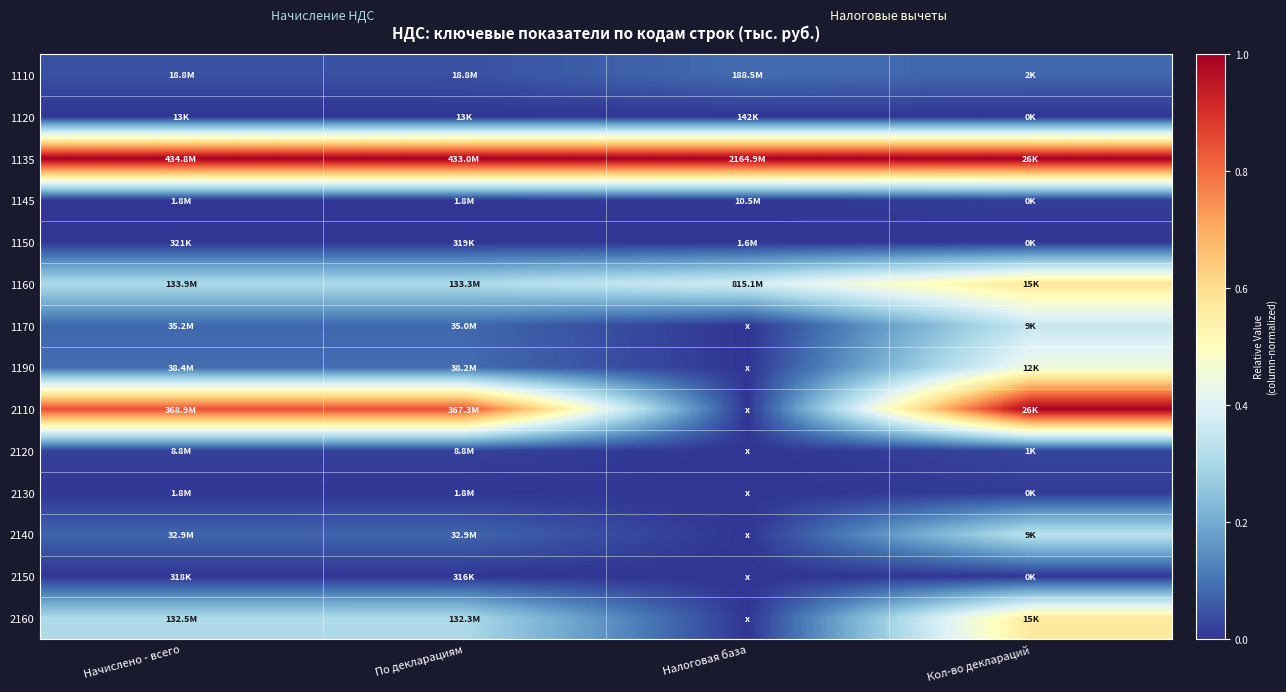

Reading left to right, what are all the values shown in this chart?

1110: Начислено - всего=0.0	По декларациям=0.0	Налоговая база=0.1	Кол-во деклараций=0.1
1120: Начислено - всего=0.0	По декларациям=0.0	Налоговая база=0.0	Кол-во деклараций=0.0
1135: Начислено - всего=1.0	По декларациям=1.0	Налоговая база=1.0	Кол-во деклараций=1.0
1145: Начислено - всего=0.0	По декларациям=0.0	Налоговая база=0.0	Кол-во деклараций=0.0
1150: Начислено - всего=0.0	По декларациям=0.0	Налоговая база=0.0	Кол-во деклараций=0.0
1160: Начислено - всего=0.3	По декларациям=0.3	Налоговая база=0.4	Кол-во деклараций=0.6
1170: Начислено - всего=0.1	По декларациям=0.1	Налоговая база=0.0	Кол-во деклараций=0.4
1190: Начислено - всего=0.1	По декларациям=0.1	Налоговая база=0.0	Кол-во деклараций=0.4
2110: Начислено - всего=0.8	По декларациям=0.8	Налоговая база=0.0	Кол-во деклараций=1.0
2120: Начислено - всего=0.0	По декларациям=0.0	Налоговая база=0.0	Кол-во деклараций=0.0
2130: Начислено - всего=0.0	По декларациям=0.0	Налоговая база=0.0	Кол-во деклараций=0.0
2140: Начислено - всего=0.1	По декларациям=0.1	Налоговая база=0.0	Кол-во деклараций=0.3
2150: Начислено - всего=0.0	По декларациям=0.0	Налоговая база=0.0	Кол-во деклараций=0.0
2160: Начислено - всего=0.3	По декларациям=0.3	Налоговая база=0.0	Кол-во деклараций=0.6